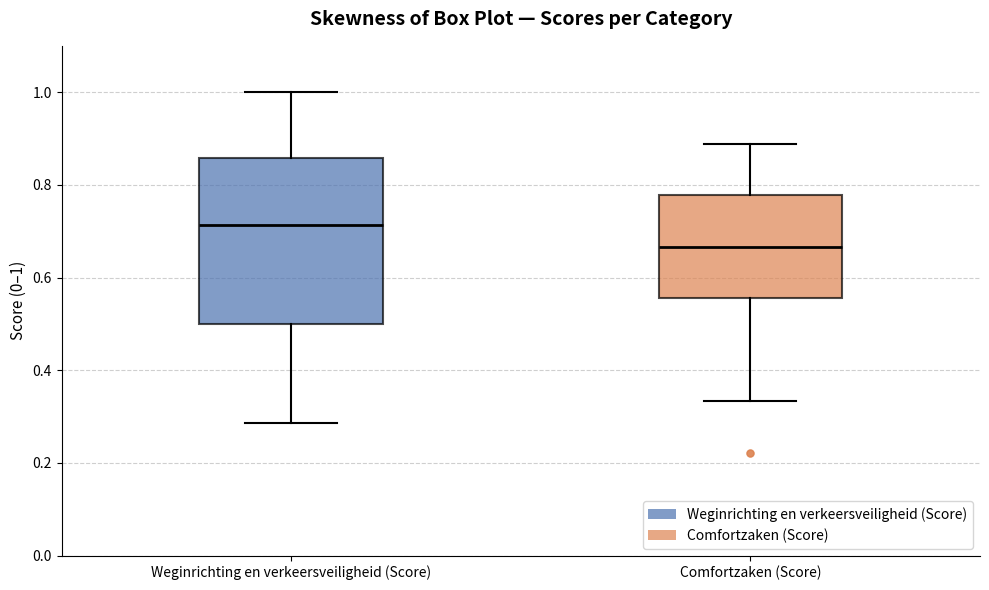

Where does the lower whisker of the box for Comfortzaken (Score) end on the y-axis? The values are not printed on the chart, so give them approximately, as read against the axis.

0.34